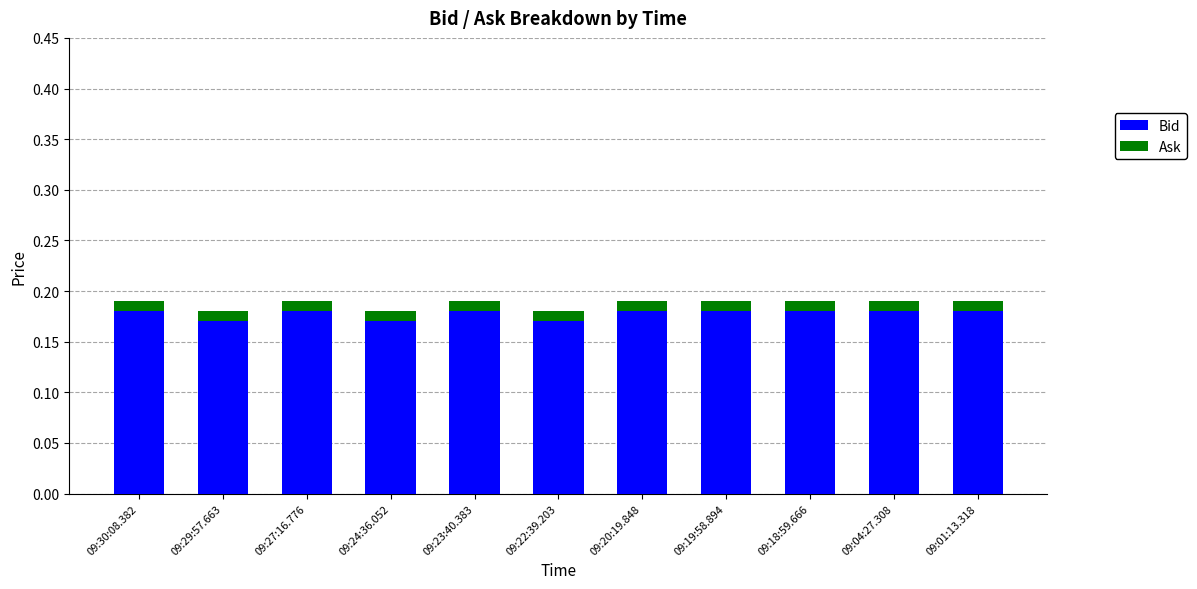

Does the chart contain stacked bars?

Yes